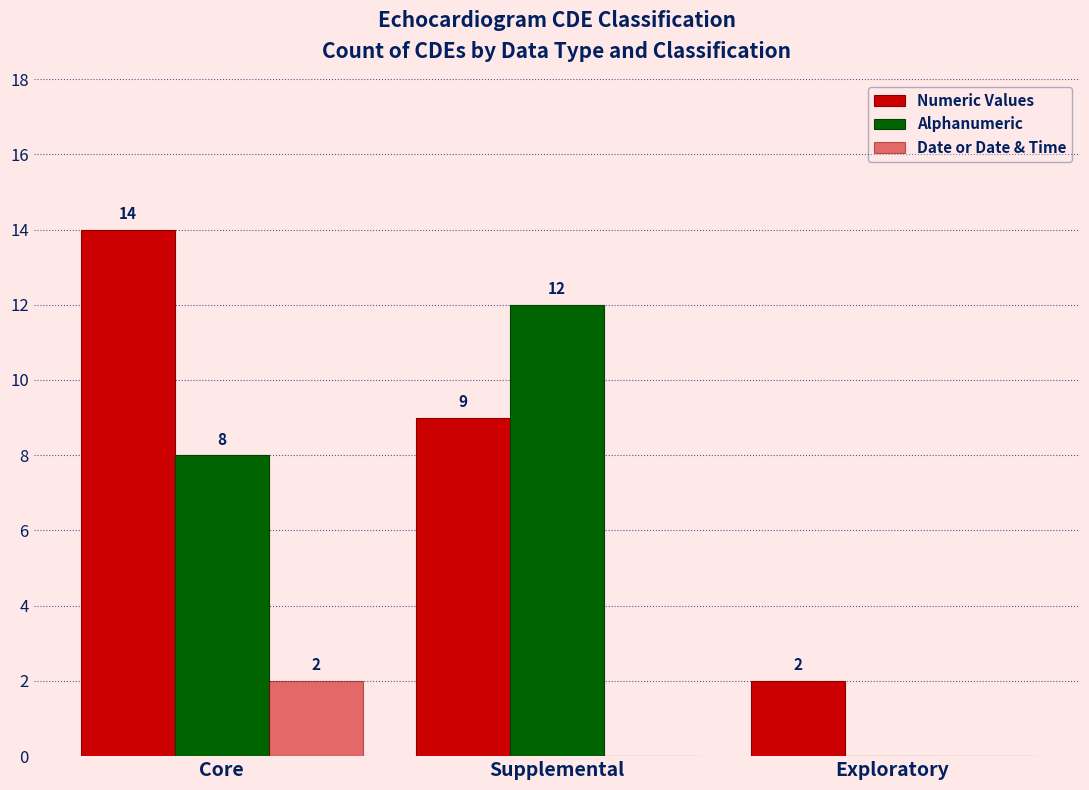

How many categories are shown in the chart?

3